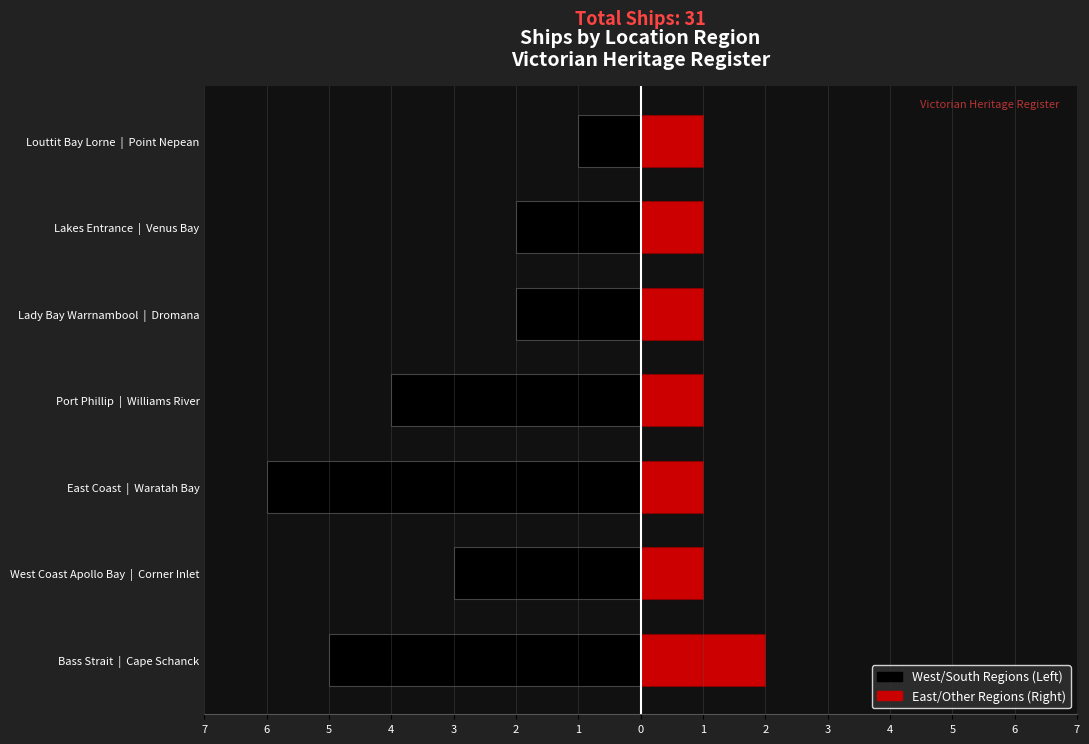

Which has a higher value, Bass Strait | Cape Schanck or Lady Bay Warrnambool | Dromana?

Lady Bay Warrnambool | Dromana